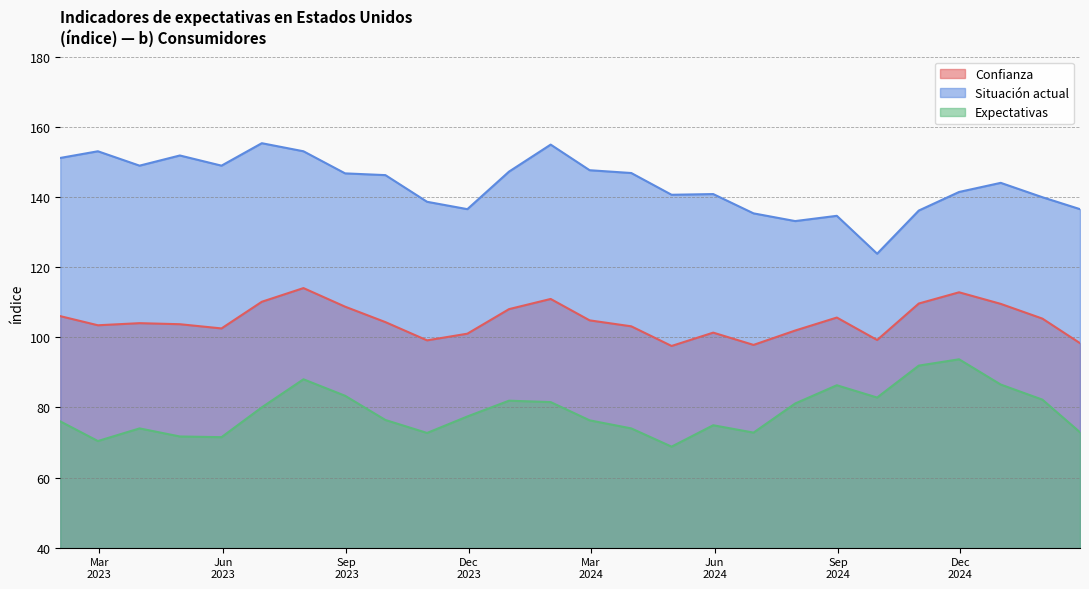

How many lines are shown in the chart?

3